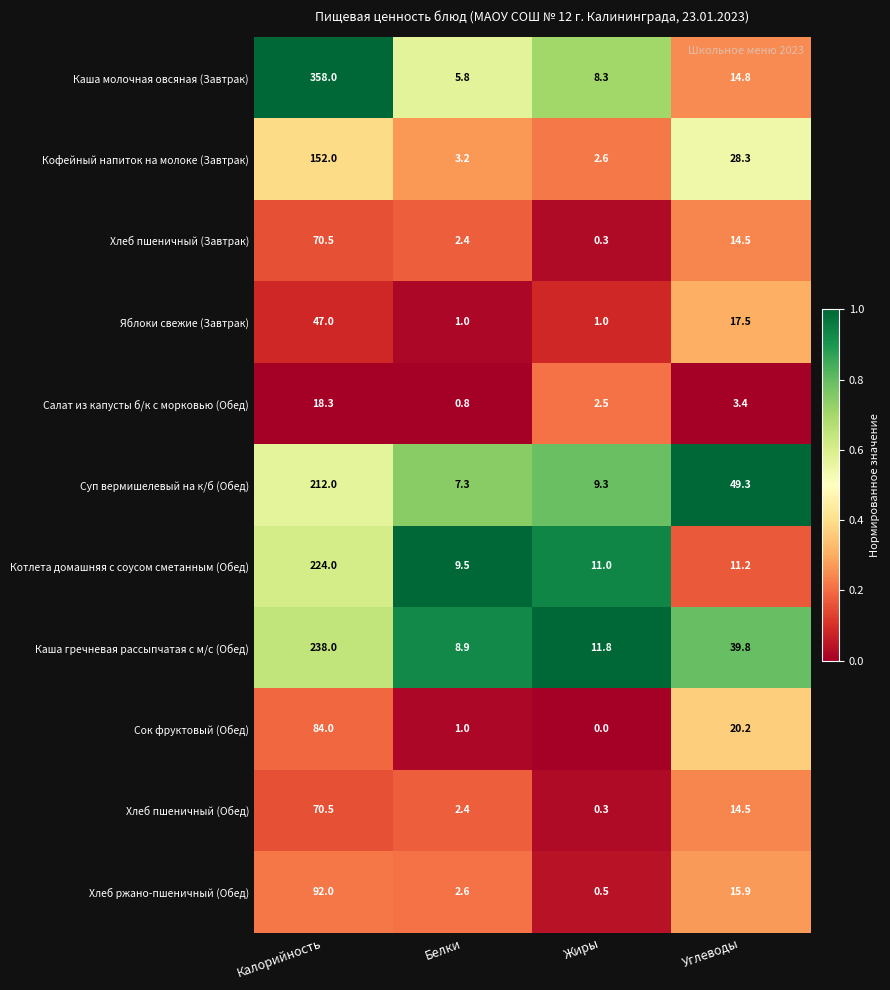

Between Белки and Жиры, which series saw the biggest shift?

Каша гречневая рассыпчатая с м/с (Обед)